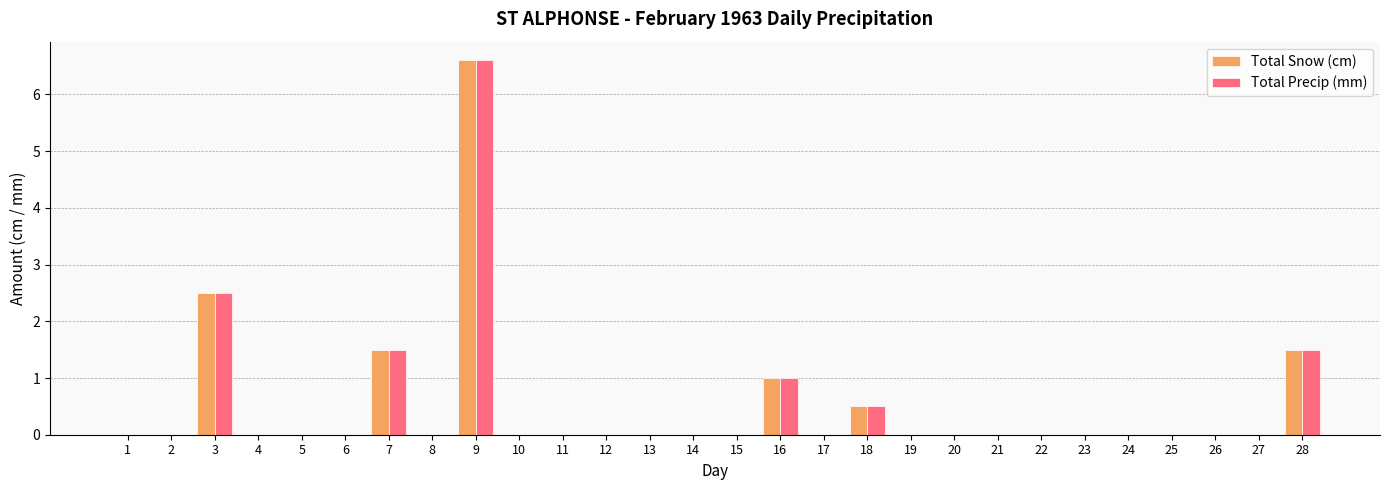

How many groups of bars are there?

28